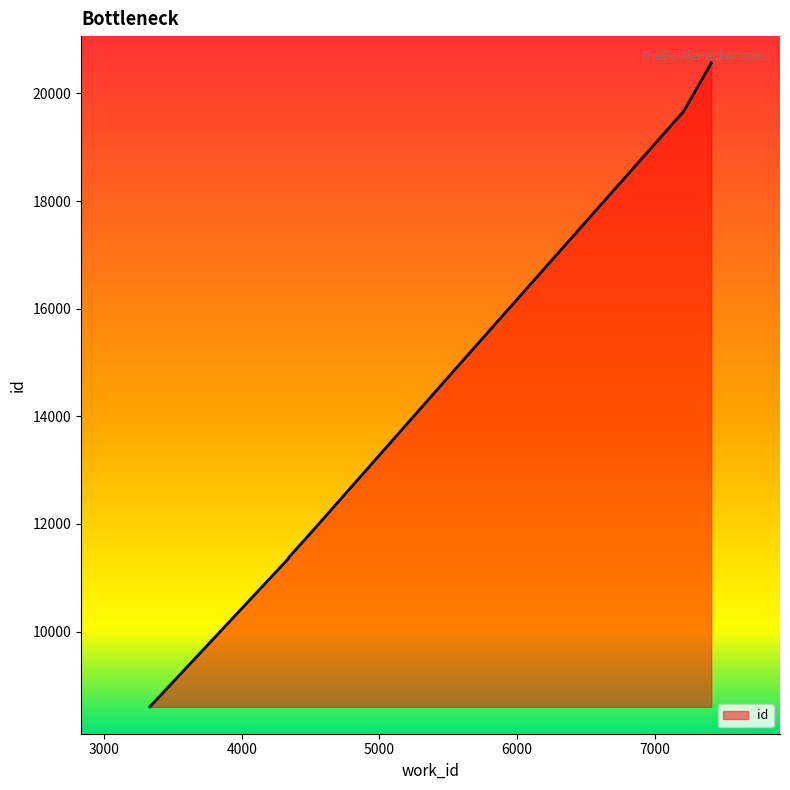

What is the value of the 3rd point from the left?

11358